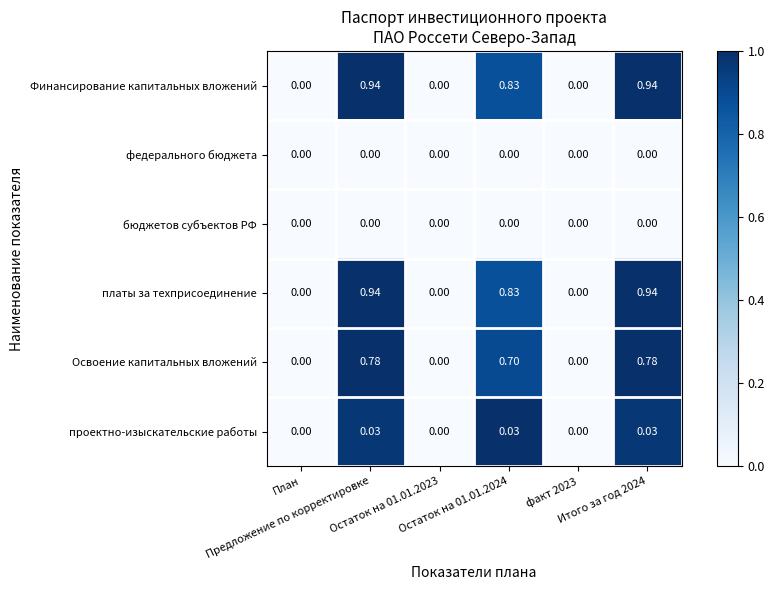

How many data points does each series have?

6